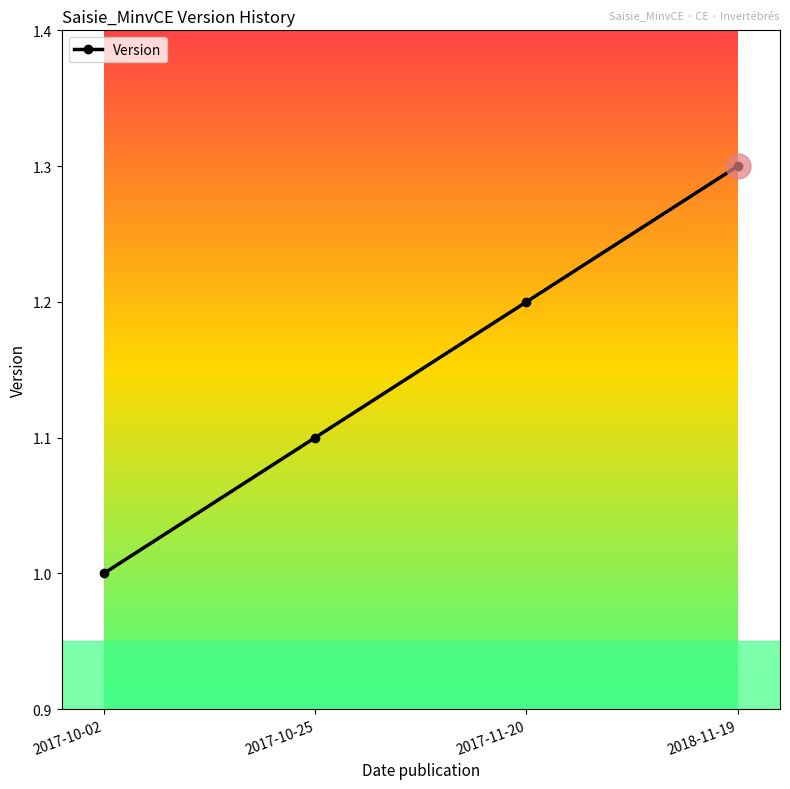

How many values exceed 1?

3